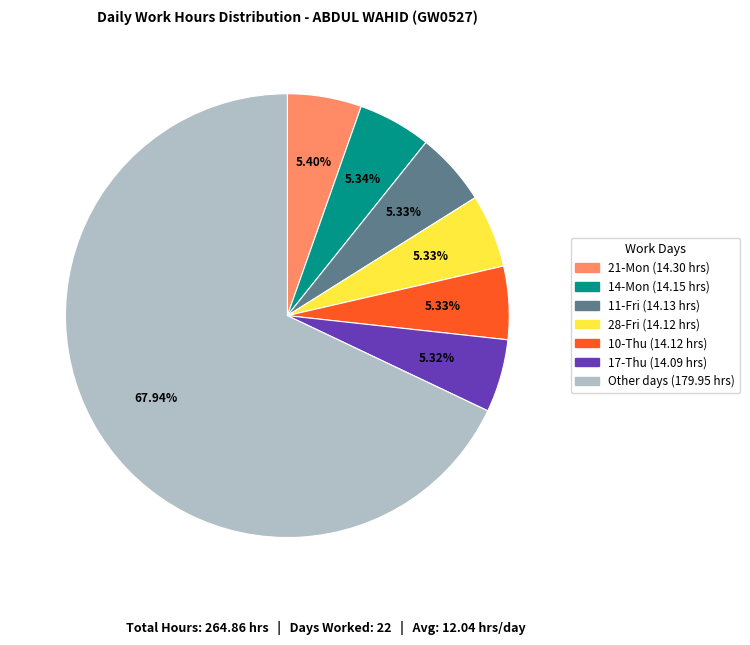

Does any single category account for the majority?

Yes